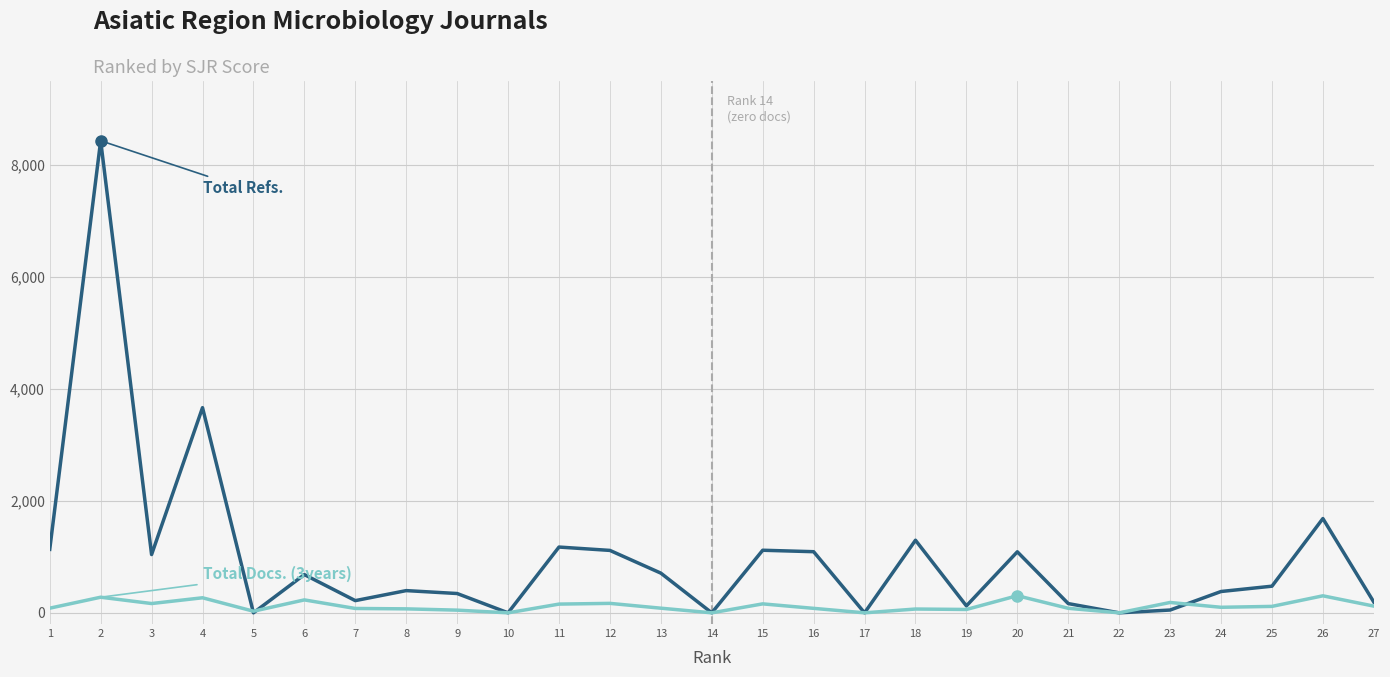

What is the greatest value displayed?

8433